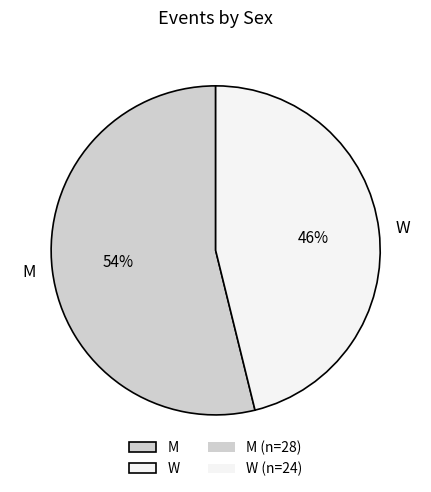

Do W and M together represent more than half of the pie?

Yes